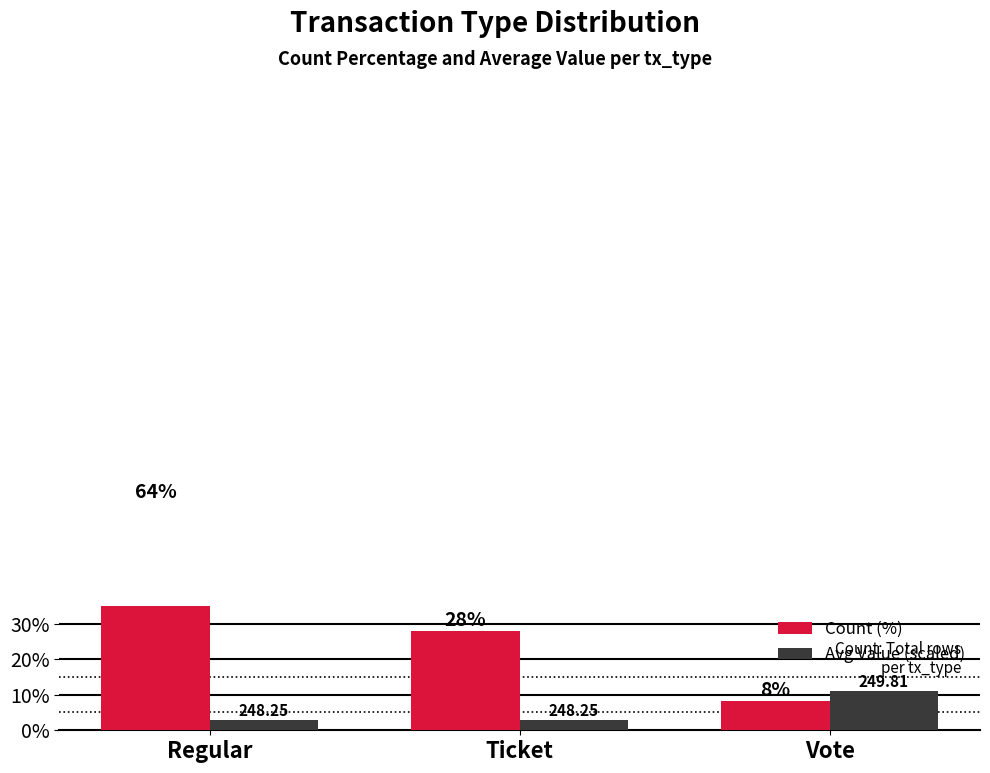

What value does the Avg Value (scaled) series have at Ticket?

3.0